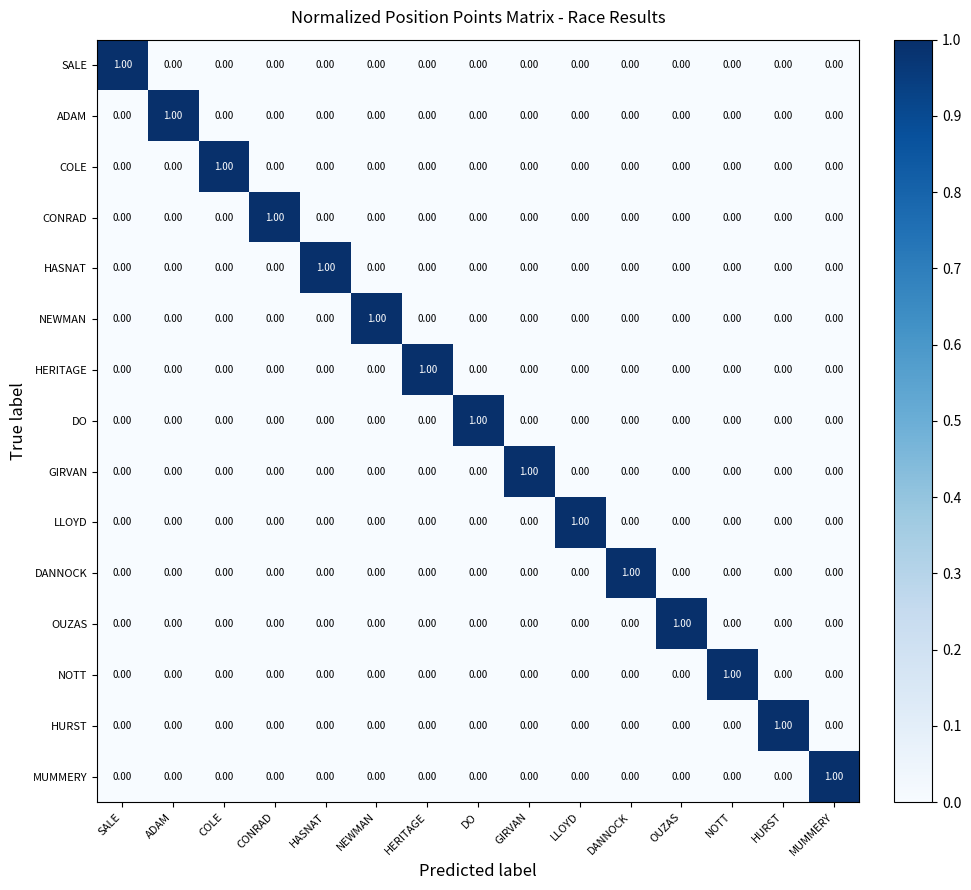

Which category has the highest value in the HURST series?

HURST